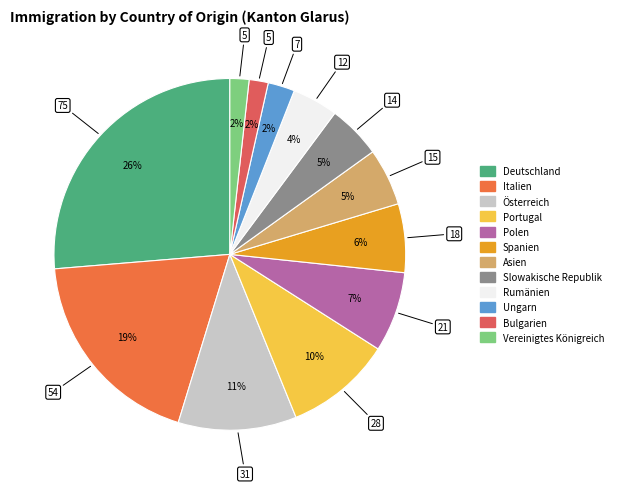

What percentage do Deutschland and Vereinigtes Königreich together represent?

28.1%